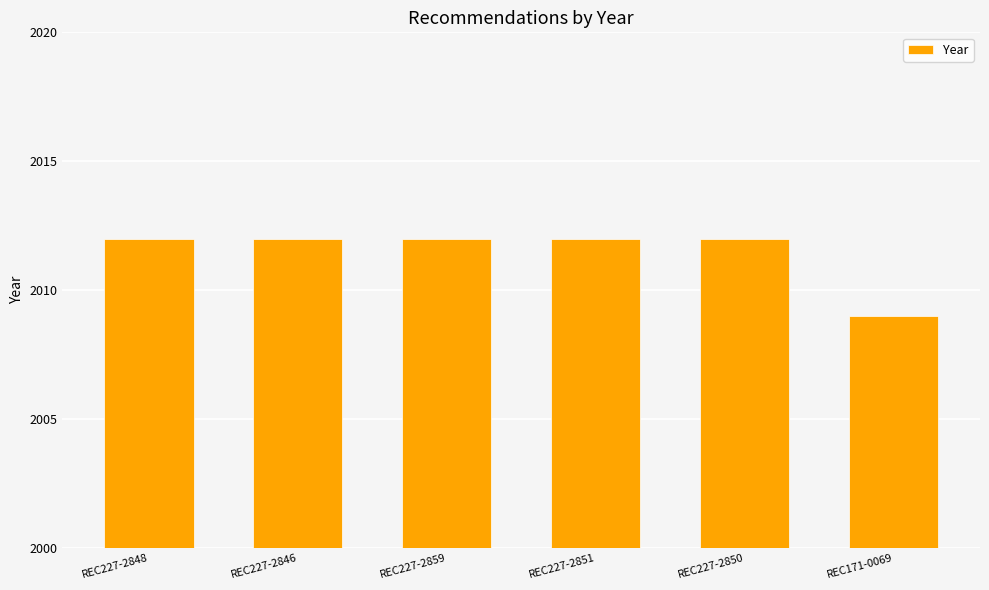

What is the change in value from REC227-2846 to REC171-0069?

-3